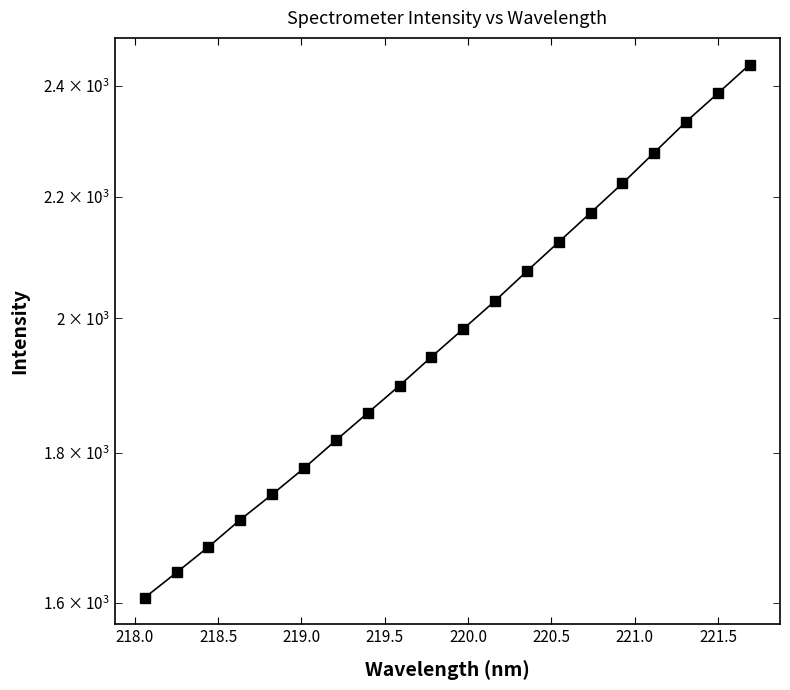

Reading right to left, what are all the values shown in this chart?

2440.4	2386.0	2333.4	2277.5	2223.2	2172.5	2123.4	2075.4	2027.6	1983.3	1940.4	1897.2	1856.8	1817.4	1778.1	1742.0	1707.7	1671.7	1638.5	1606.4